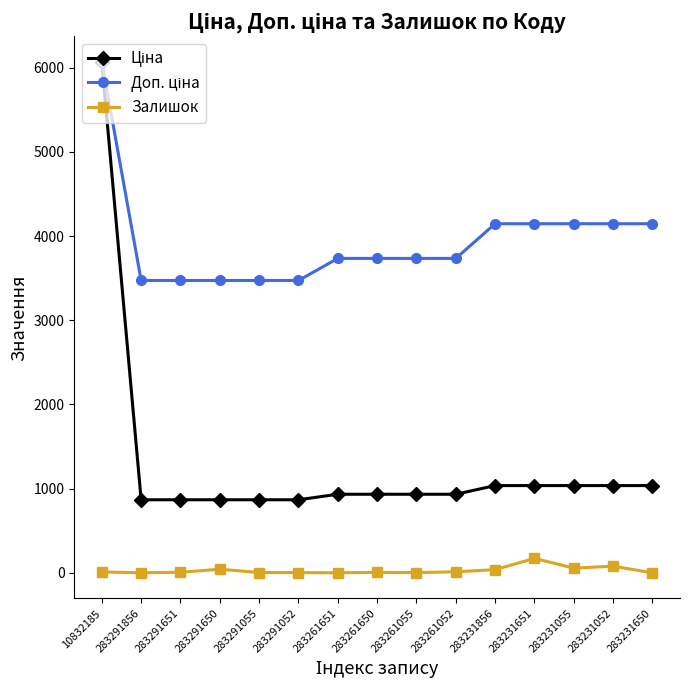

How many distinct data groups are displayed?

3